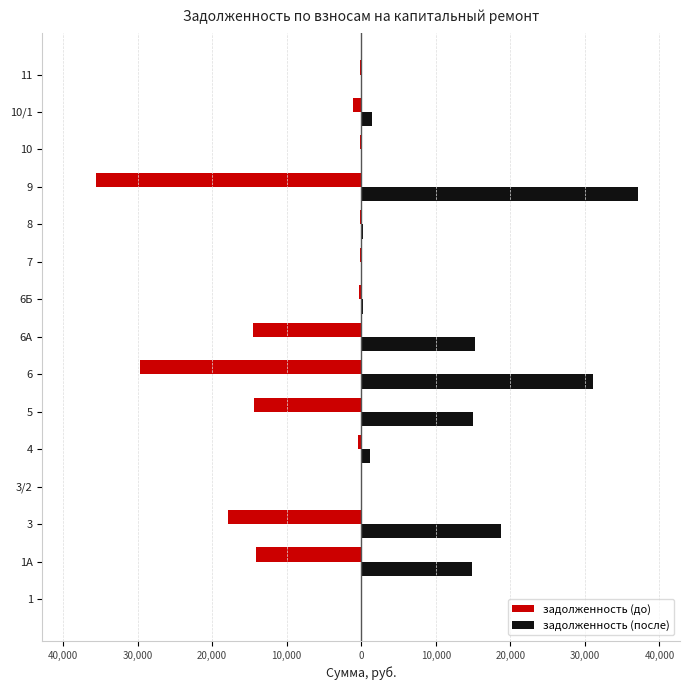

Reading right to left, what are all the values shown in this chart?

задолженность (до): -110.6	-1166.0	-216.5	-35605.5	-225.4	-111.8	-299.6	-14555.1	-29736.5	-14320.4	-455.6	0.0	-17920.2	-14164.0	0.0
задолженность (после): 110.6	1490.7	108.2	37182.6	225.4	111.8	299.6	15203.3	31053.6	14958.1	1143.1	0.0	18718.2	14794.8	0.0